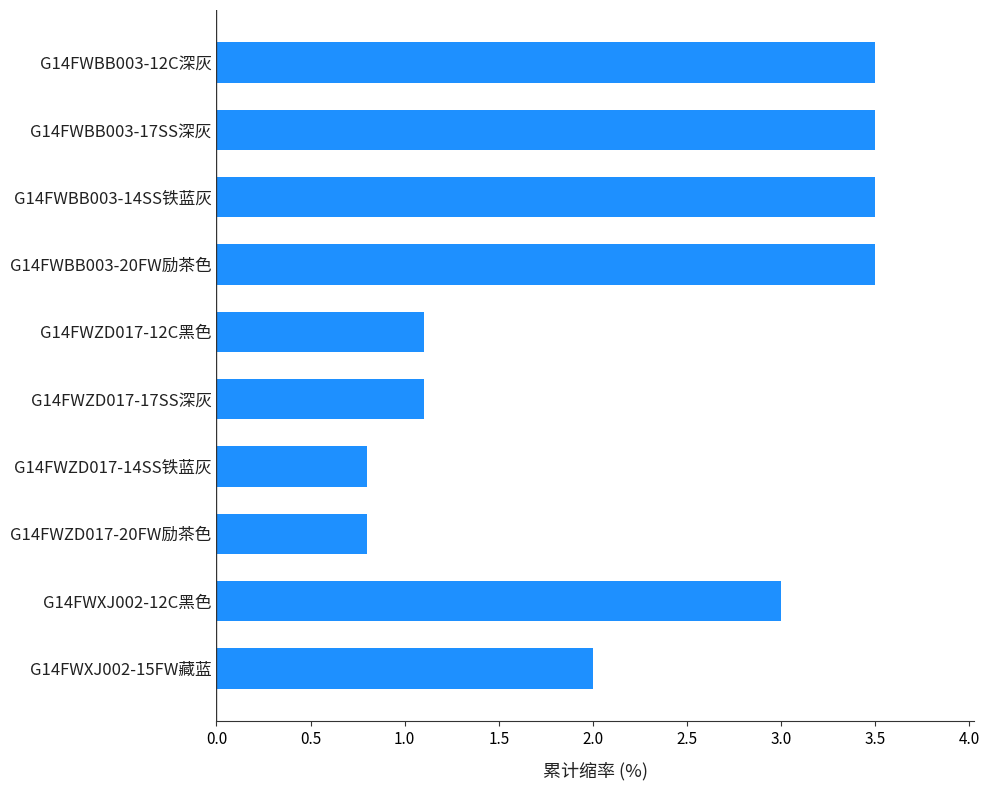

What is the sum of all values?

22.8